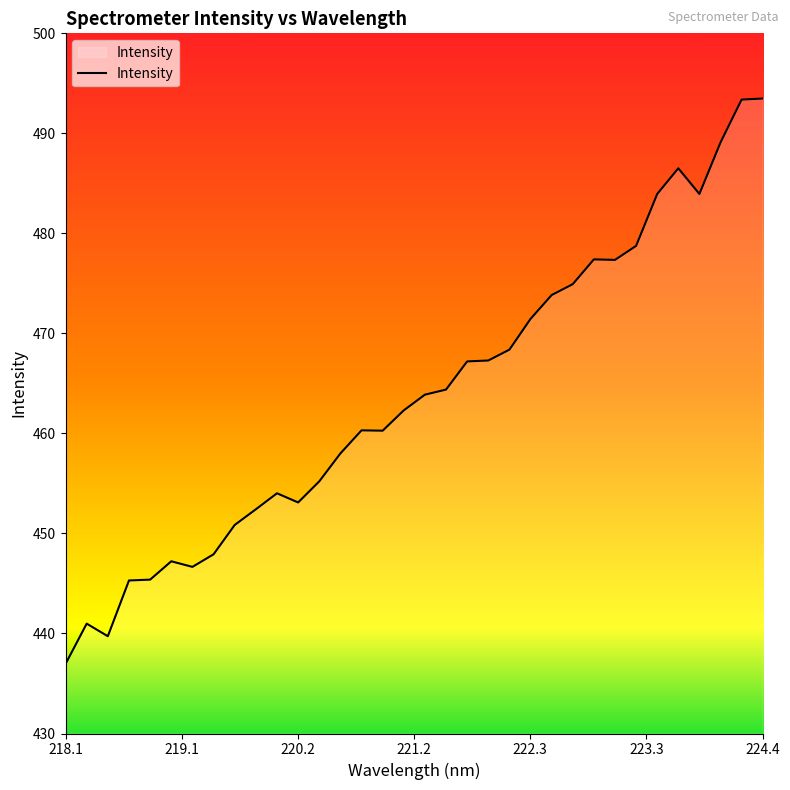

What is the greatest value displayed?

493.5